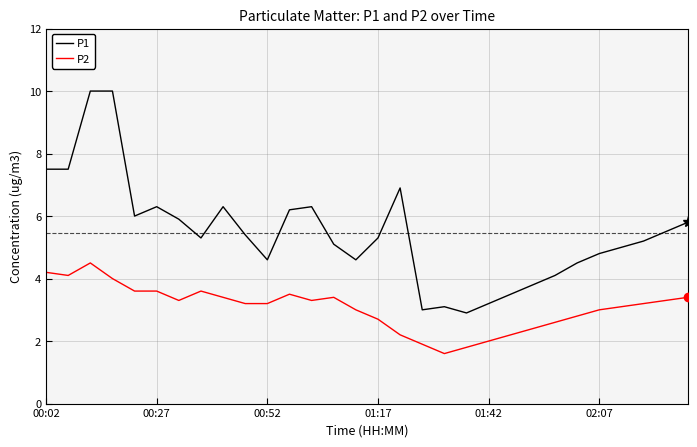

What is the maximum value for P1?

10.0